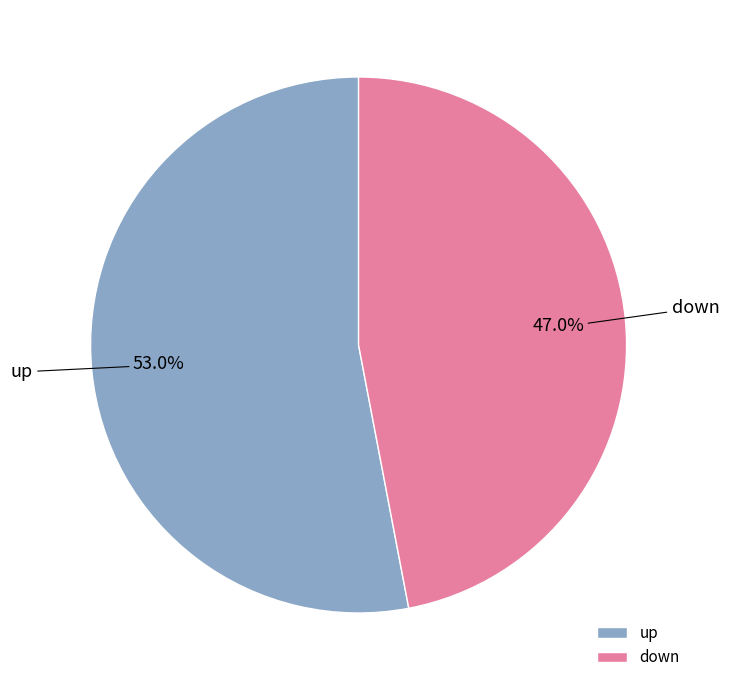

How many segments does this pie chart have?

2